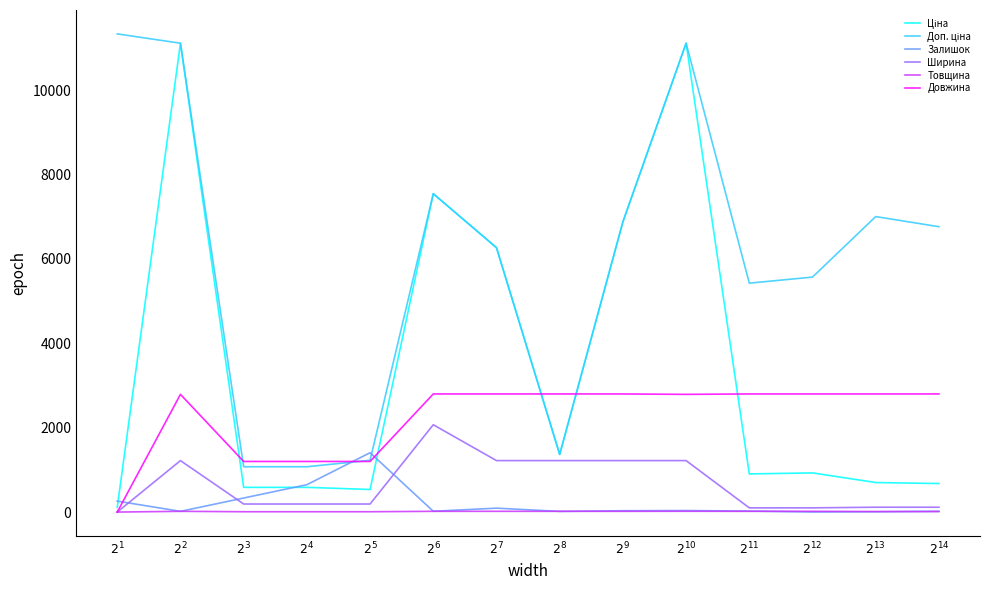

What is the highest value of the Залишок series?

1407.0